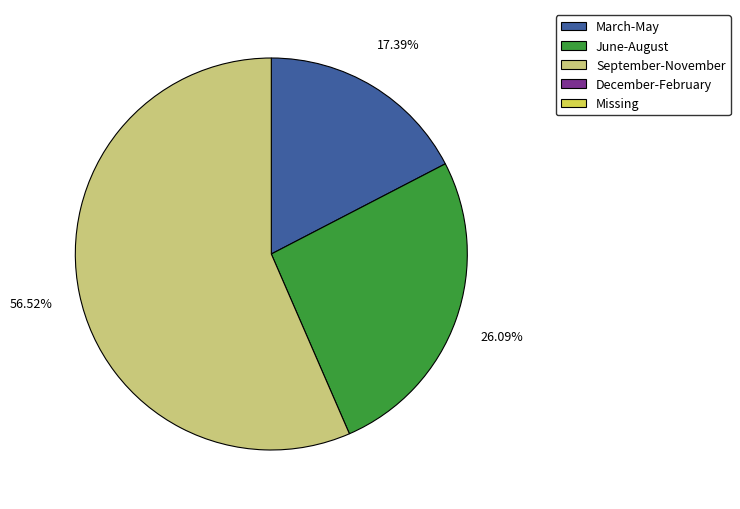

Is there any slice that represents more than half of the pie?

Yes